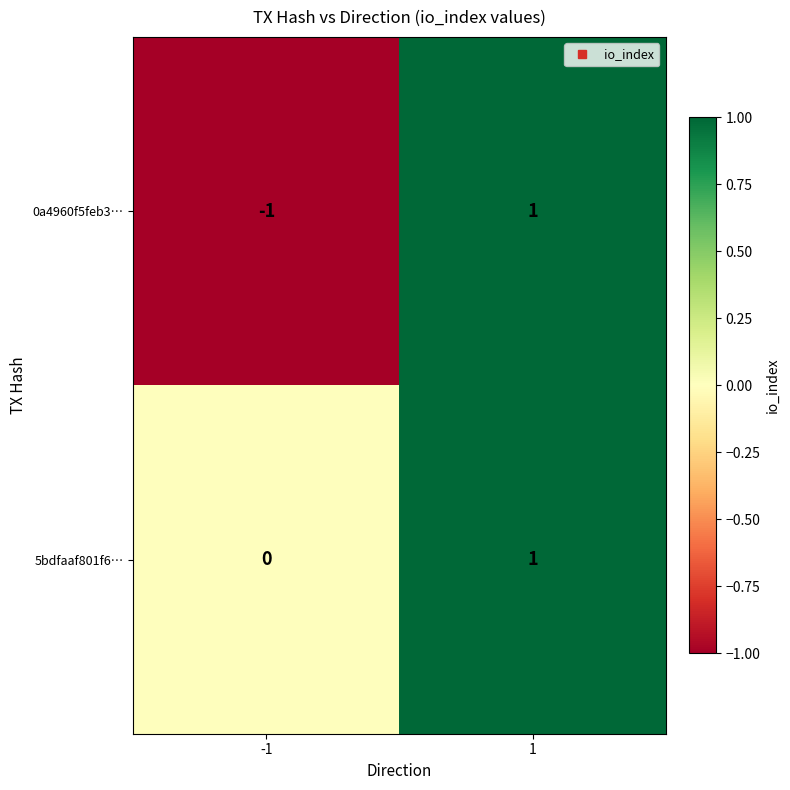

Reading left to right, what are all the values shown in this chart?

0a4960f5feb3…: -1=-1	1=1
5bdfaaf801f6…: -1=0	1=1